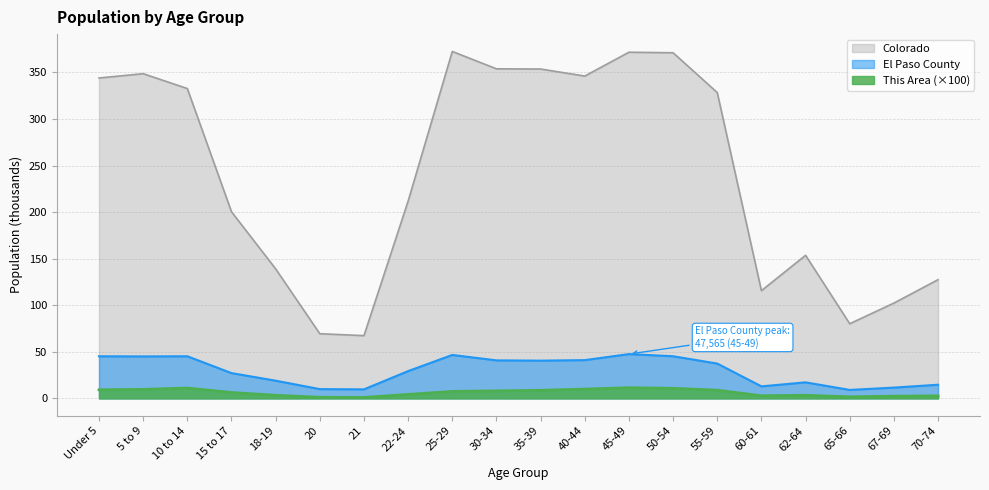

Reading left to right, list all the values displayed in this chart.

This Area: Under 5=9.2	5 to 9=9.7	10 to 14=11.1	15 to 17=6.3	18-19=3.3	20=1.2	21=1.0	22-24=4.3	25-29=7.5	30-34=8.1	35-39=8.7	40-44=10.0	45-49=11.5	50-54=10.8	55-59=8.8	60-61=2.8	62-64=3.4	65-66=1.7	67-69=2.4	70-74=2.7
El Paso County: Under 5=45.2	5 to 9=45.1	10 to 14=45.2	15 to 17=27.1	18-19=19.0	20=10.0	21=9.7	22-24=29.3	25-29=46.7	30-34=40.8	35-39=40.5	40-44=41.1	45-49=47.6	50-54=45.3	55-59=37.4	60-61=12.9	62-64=17.2	65-66=9.1	67-69=11.6	70-74=14.7
Colorado: Under 5=344.0	5 to 9=348.6	10 to 14=332.7	15 to 17=200.4	18-19=139.1	20=69.4	21=67.4	22-24=211.8	25-29=372.5	30-34=353.8	35-39=353.6	40-44=346.0	45-49=371.6	50-54=371.1	55-59=328.4	60-61=115.7	62-64=153.6	65-66=80.2	67-69=102.3	70-74=127.5